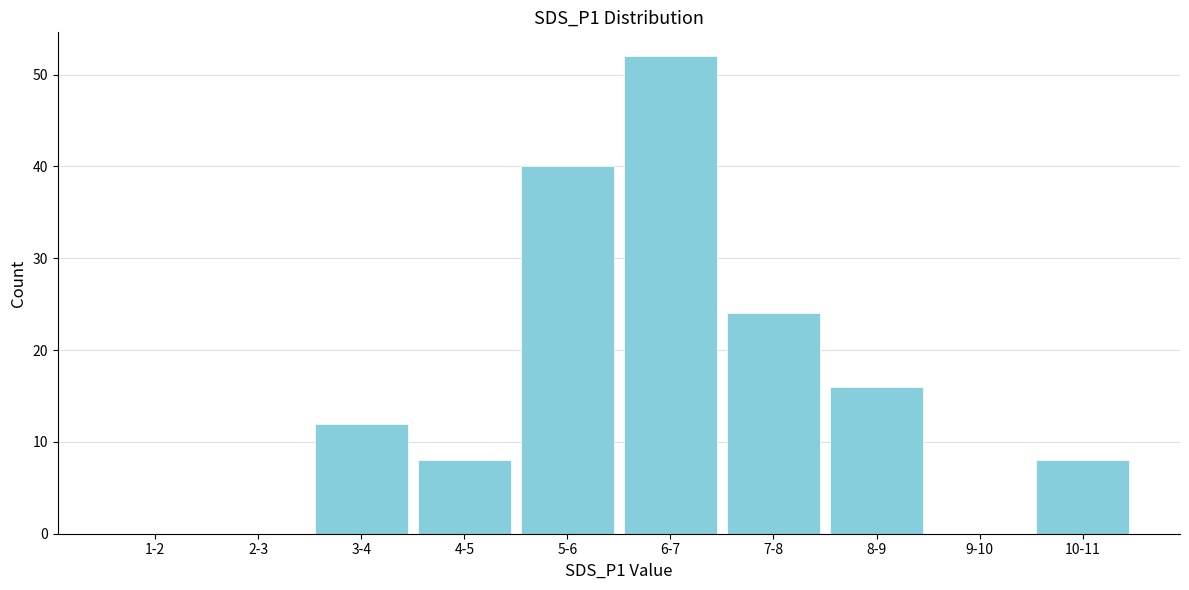

Reading right to left, transcribe all the data shown in this chart.

10-11=8	9-10=0	8-9=16	7-8=24	6-7=52	5-6=40	4-5=8	3-4=12	2-3=0	1-2=0